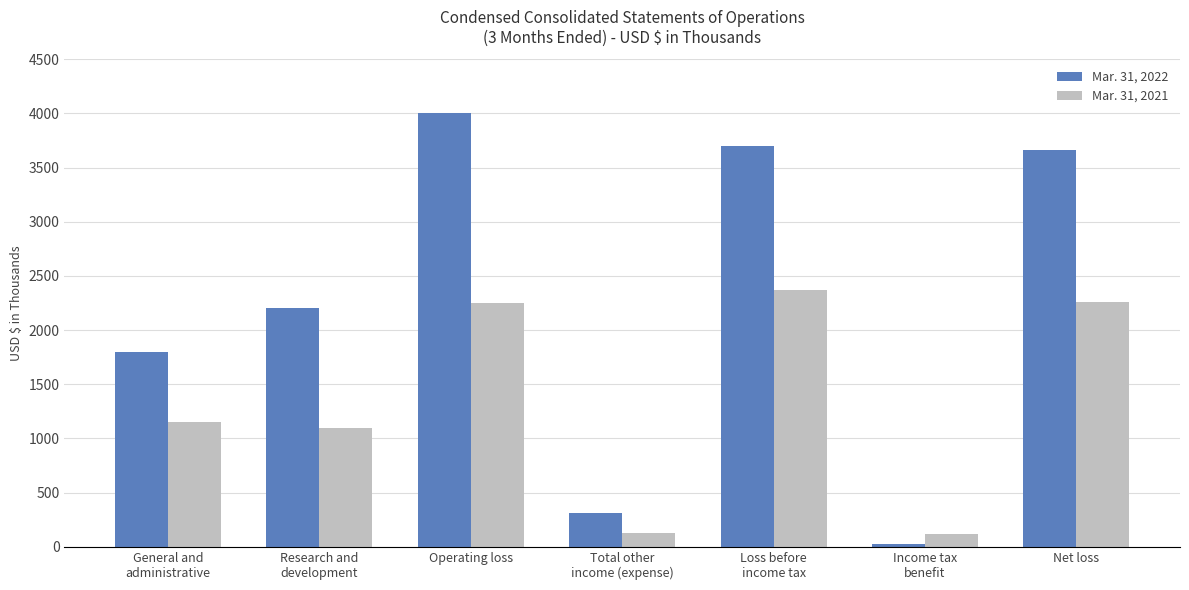

What is the difference between the second highest and minimum values in the Mar. 31, 2021 series?

2141